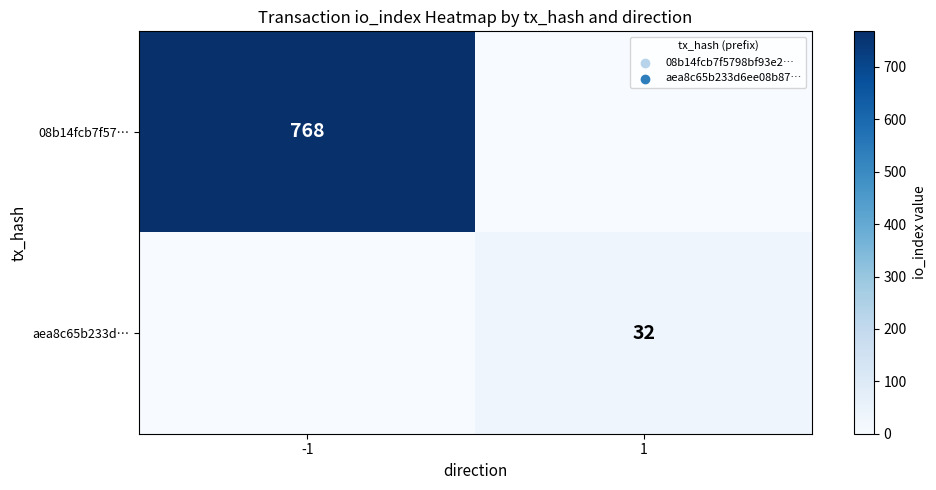

The value of 08b14fcb7f57… at -1 is 492. True or false?

False